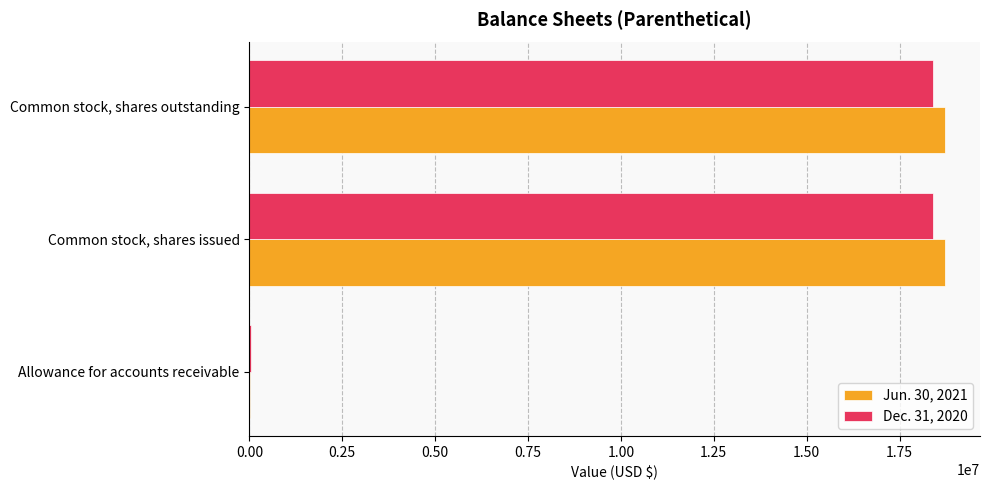

The value of Dec. 31, 2020 at Common stock, shares outstanding is 9896431. True or false?

False